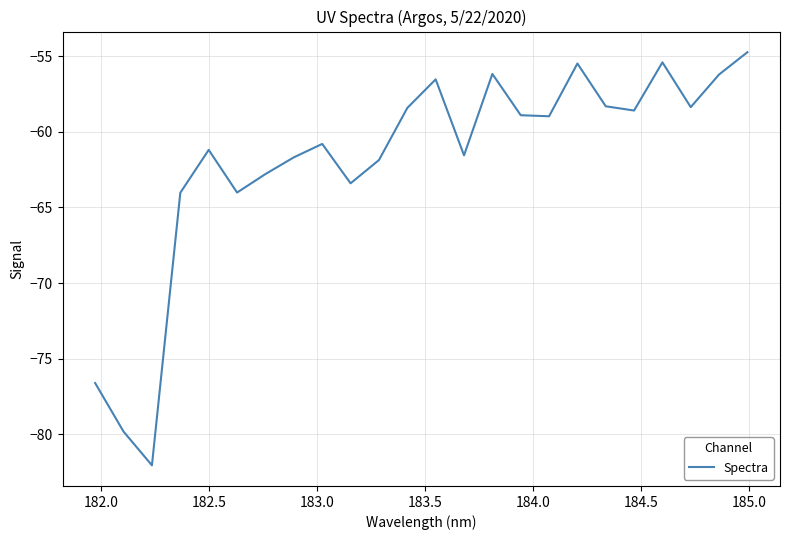

What is the minimum value shown in the chart?

-82.0